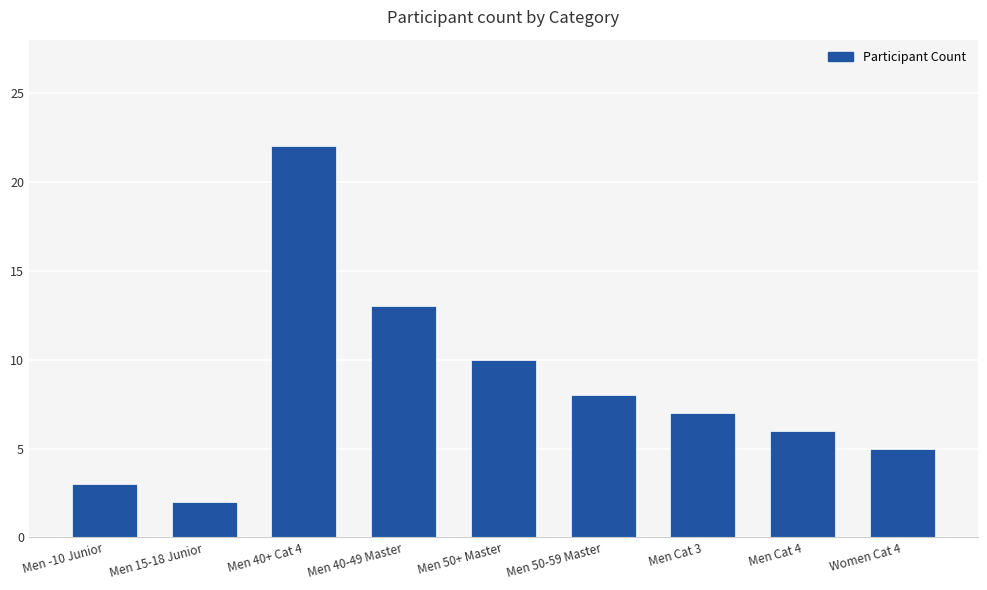

True or false: the data shows 19 at Men 40-49 Master.

False